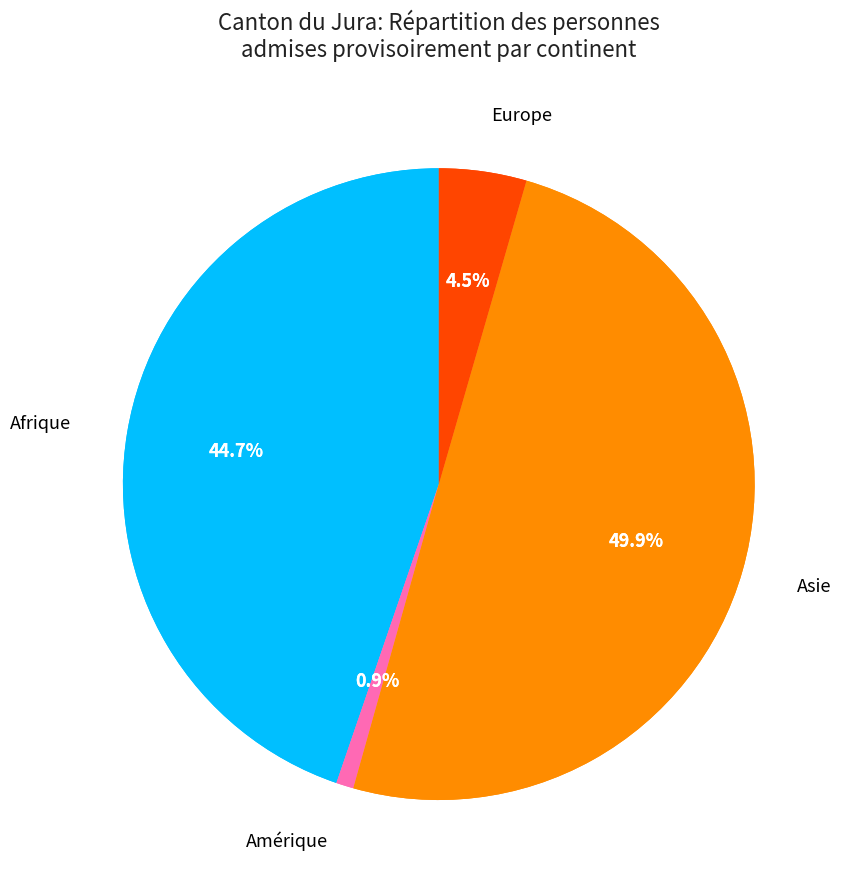

Between Afrique and Europe, which is larger?

Afrique